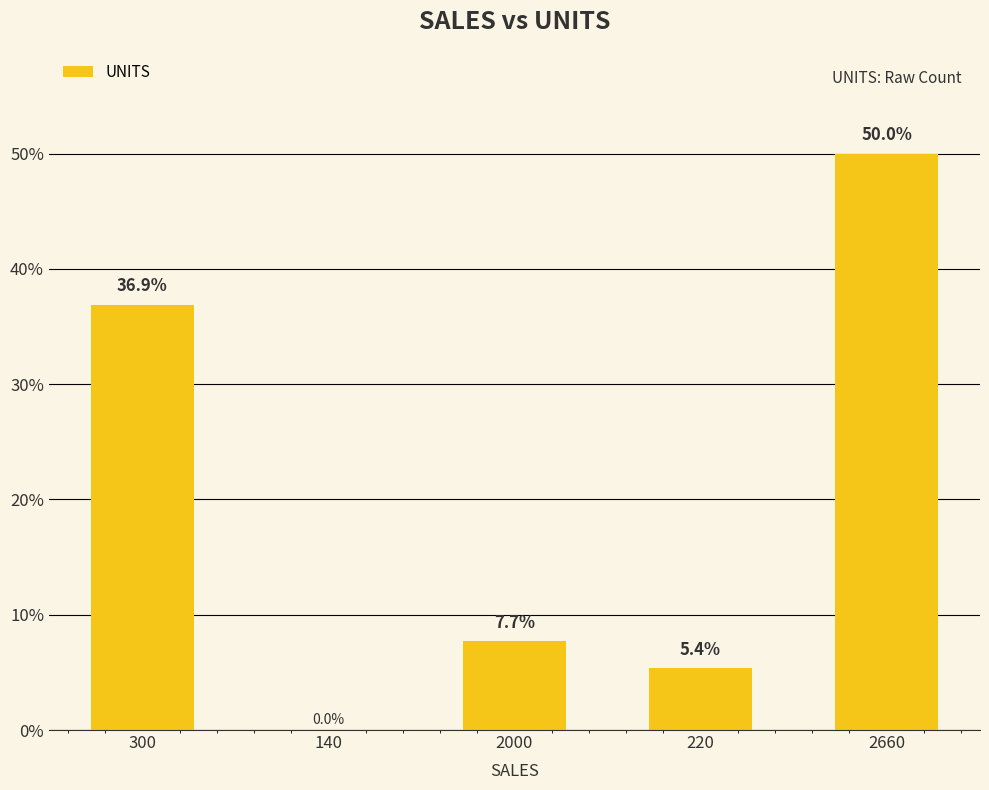

How many values are above zero?

4